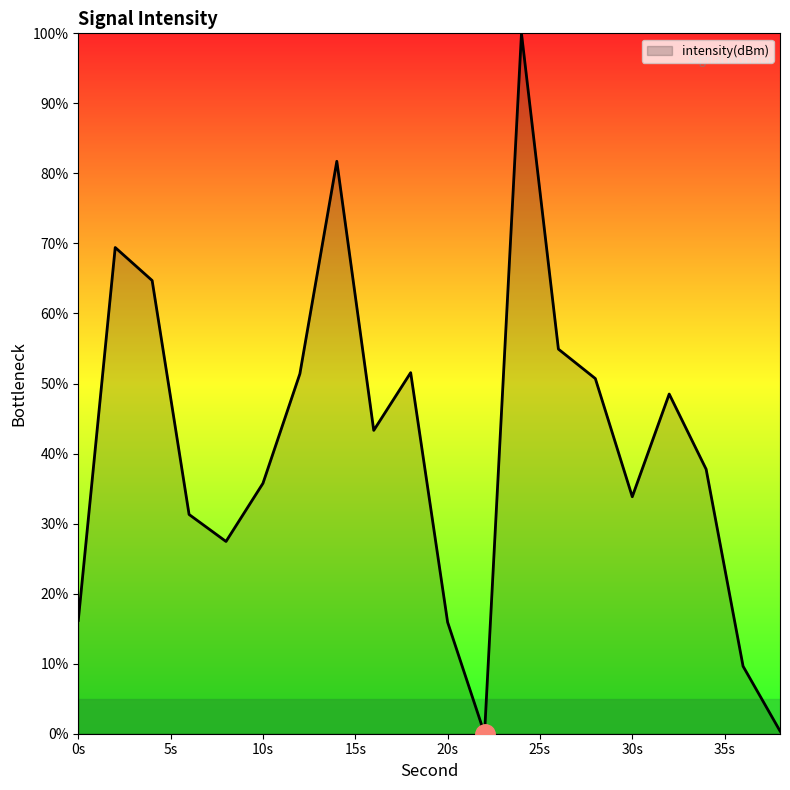

What is the difference between the maximum and minimum values?

100.0